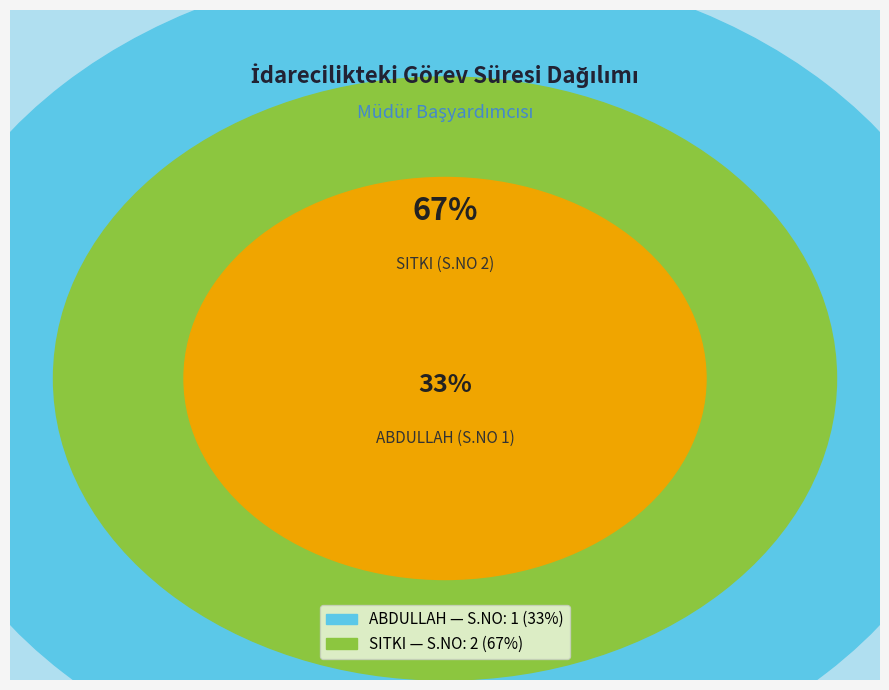

To the nearest percent, what is the combined percentage of ABDULLAH and SITKI?

100%